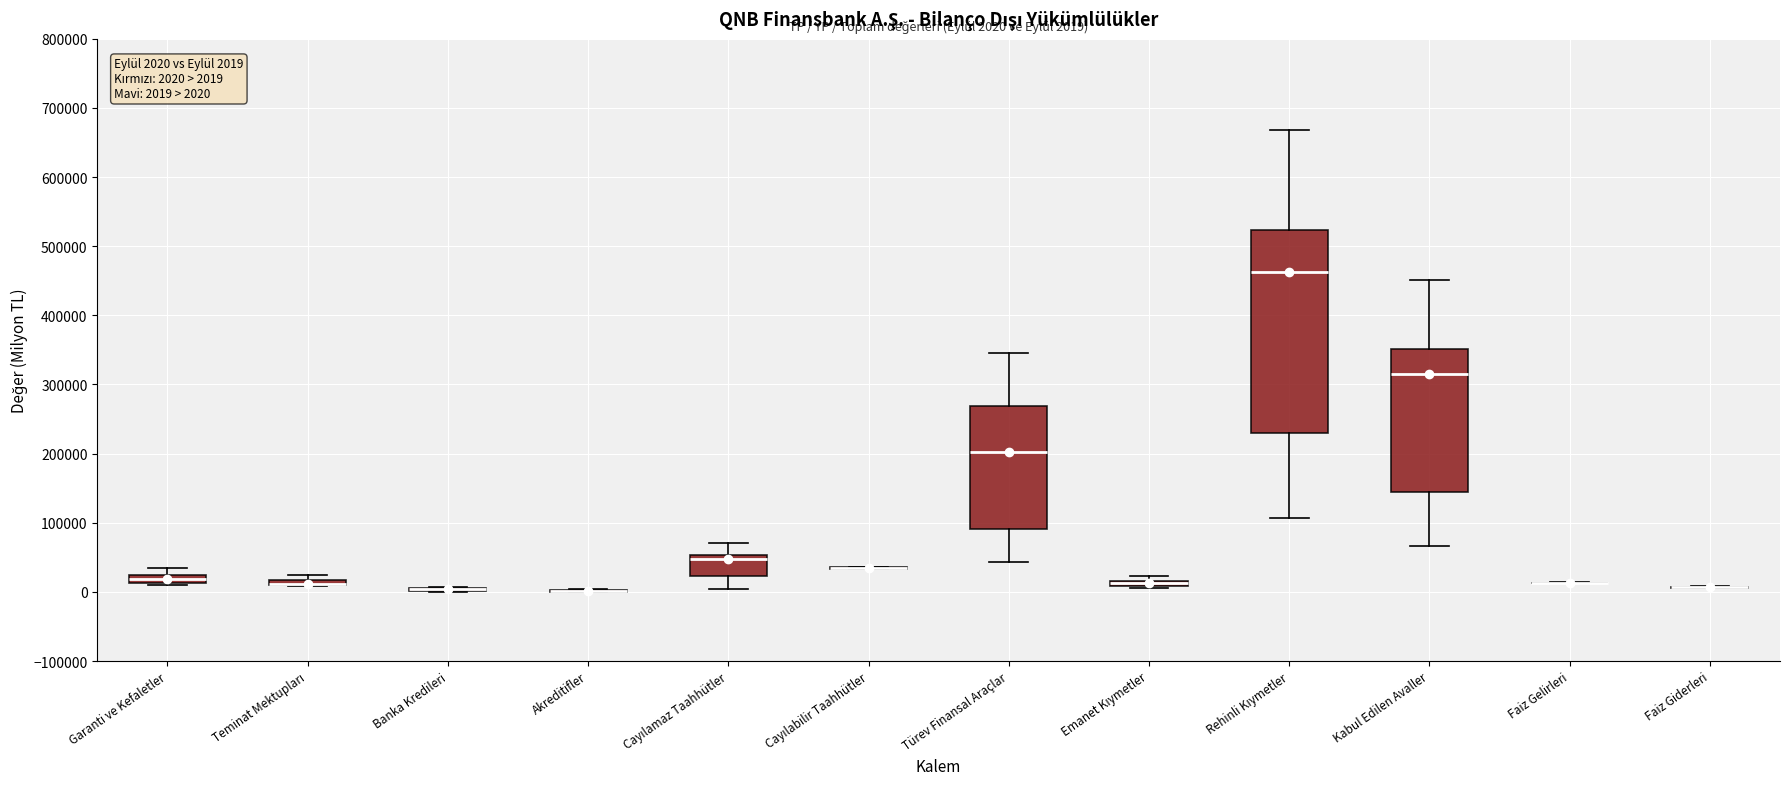

Which box is the tallest, from its lower edge to its upper edge?

Rehinli Kıymetler